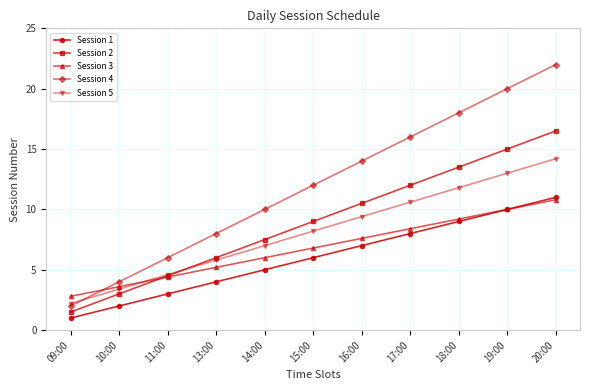

What is the difference between the maximum and minimum values in the Session 1 series?

10.0